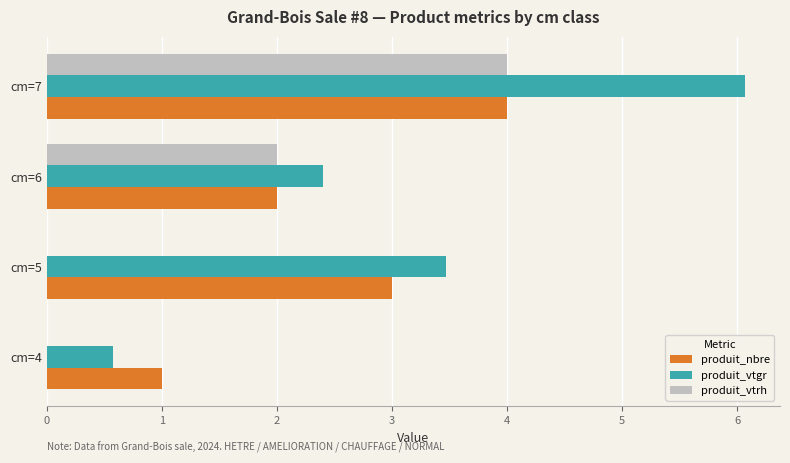

Which category has the highest value in the produit_vtgr series?

cm=7